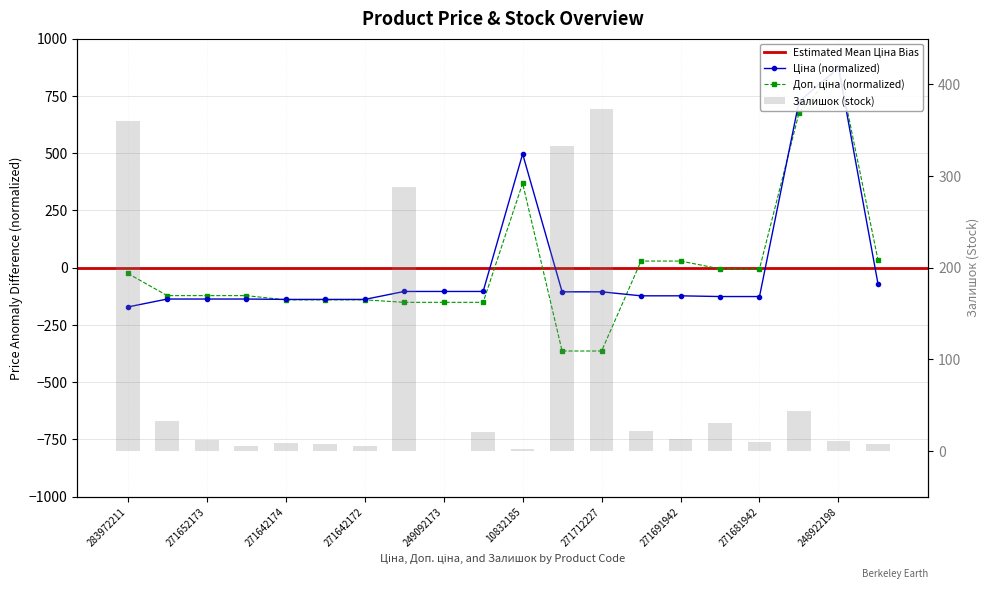

What is the sum of the Ціна values at 271642172 and 249092172?

-243.2